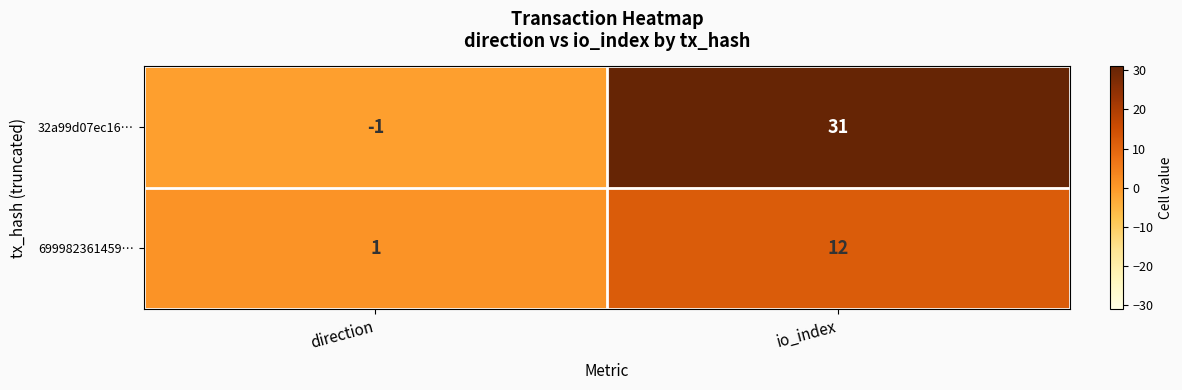

What is the difference between the 32a99d07ec16… values at io_index and direction?

32